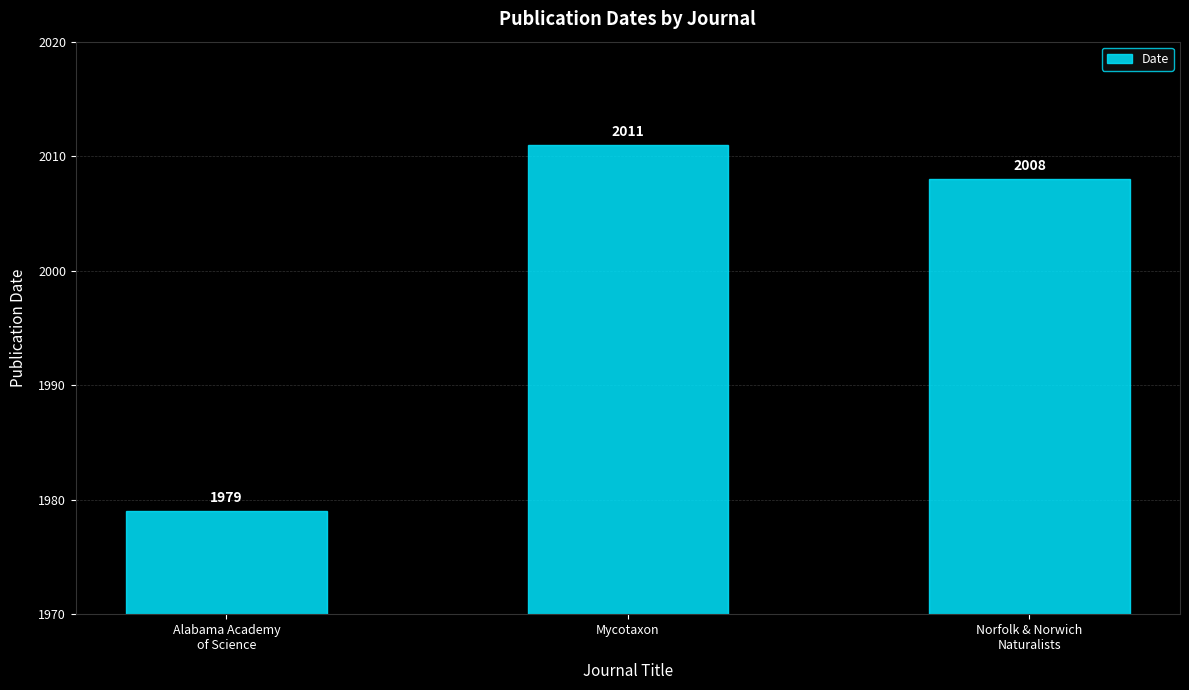

Where is the data nearest to the value 1995?

Norfolk & Norwich
Naturalists